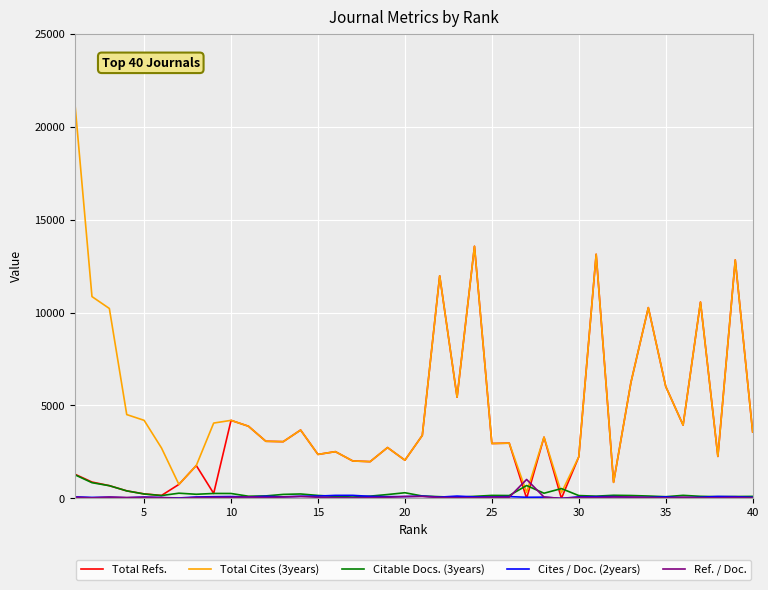

After their last crossing, which series has the higher values: Ref. / Doc. or Total Cites (3years)?

Total Cites (3years)